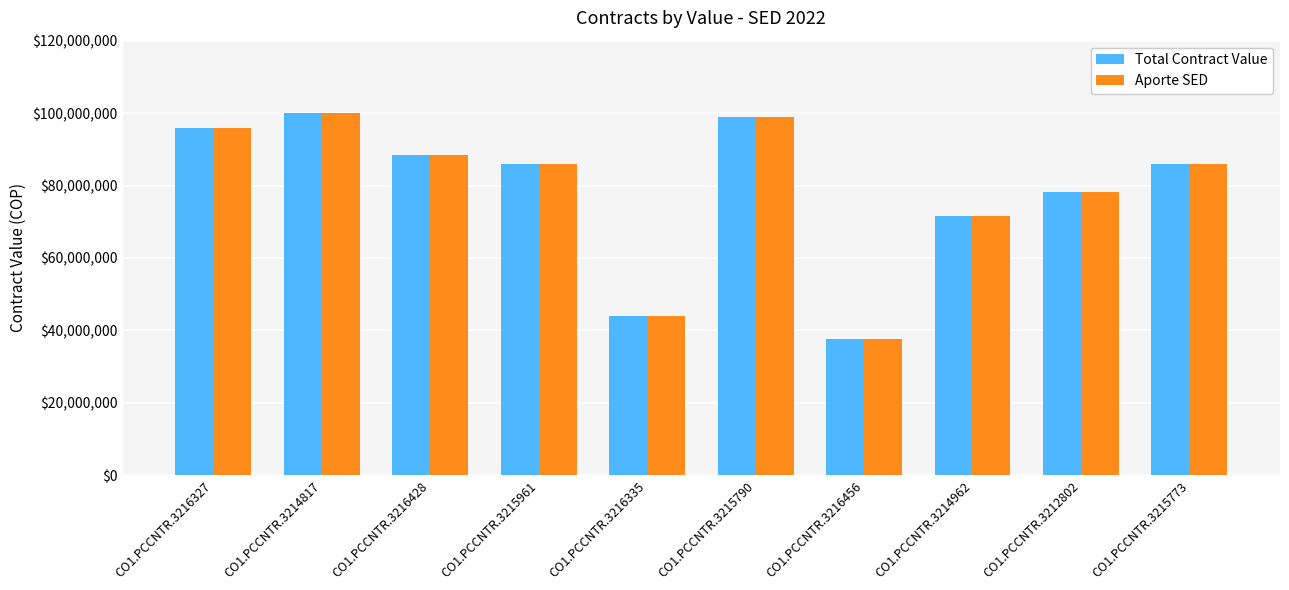

What position from the right is CO1.PCCNTR.3215790?

5